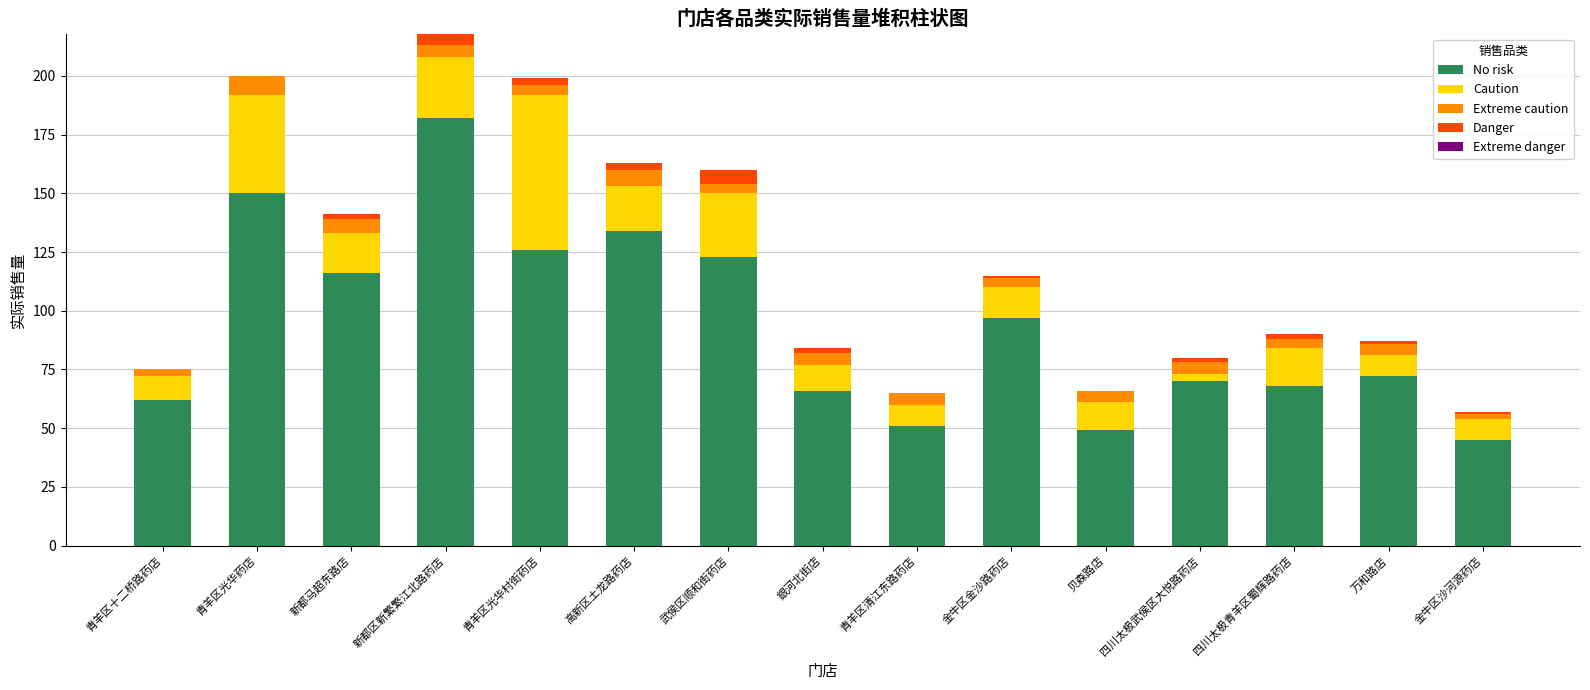

At which category is the sum across all series the highest?

新都区新繁繁江北路药店